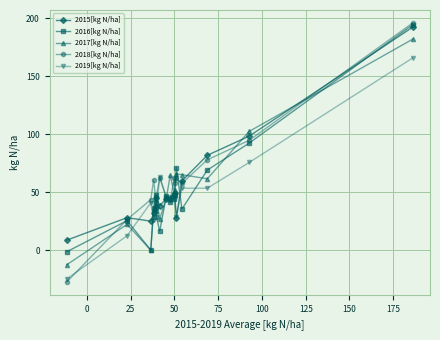

Which series has the largest range (max minus min)?

2018[kg N/ha]